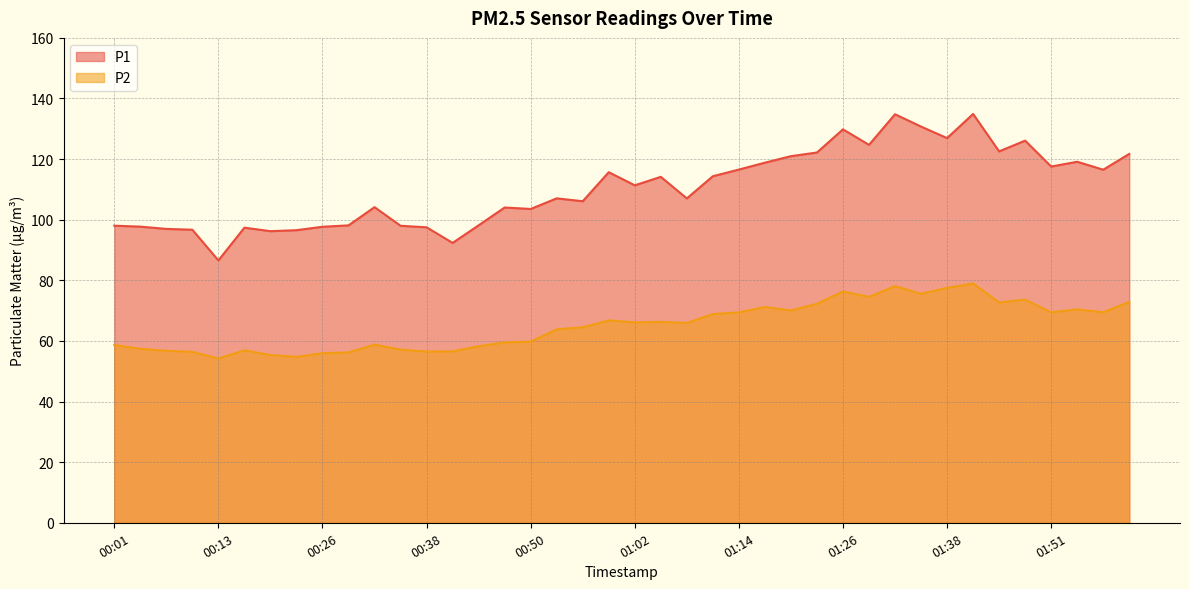

Is it true that P1 equals 62.1 at 01:11?

False